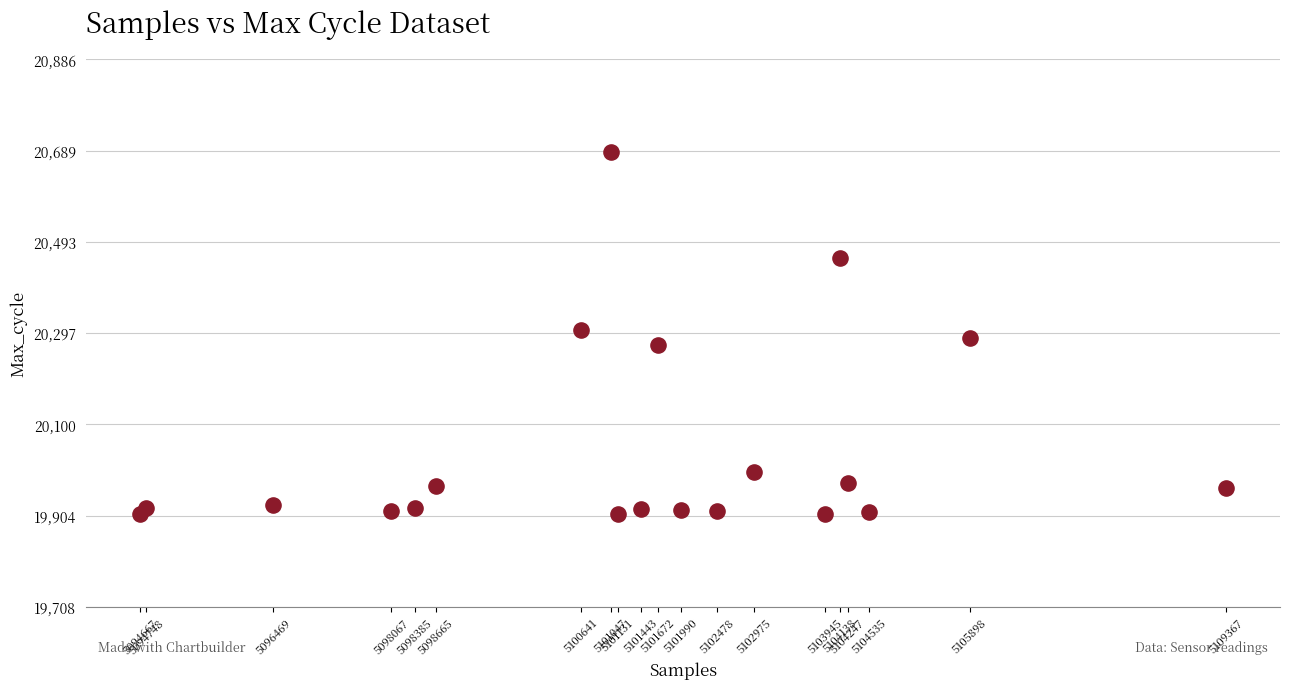

What is the range of Y values (max minus min)?

778